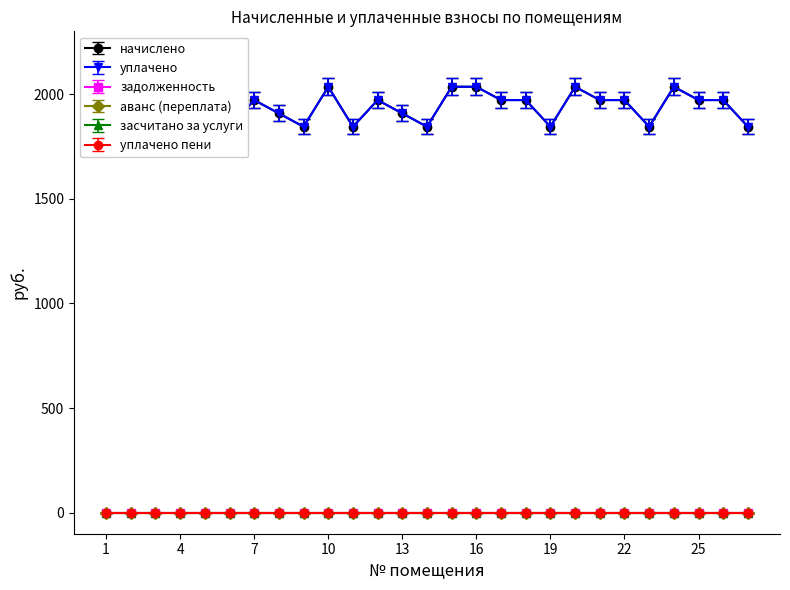

At which category is the sum across all series the highest?

5